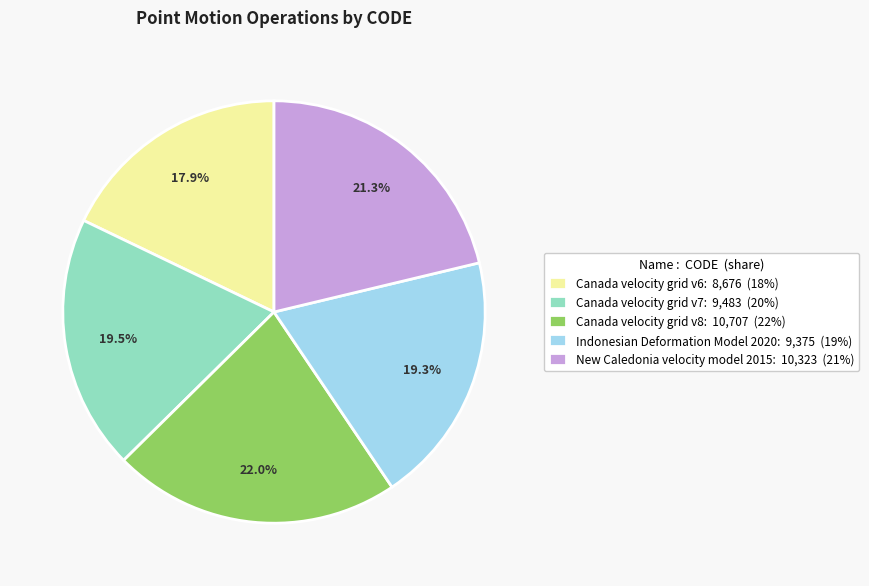

How many slices are in this pie chart?

5